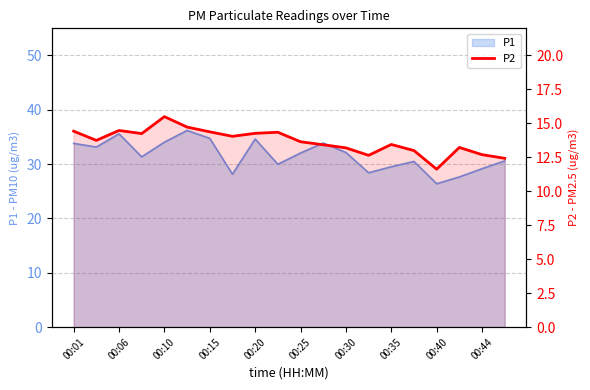

What is the sum of all values?

273.6